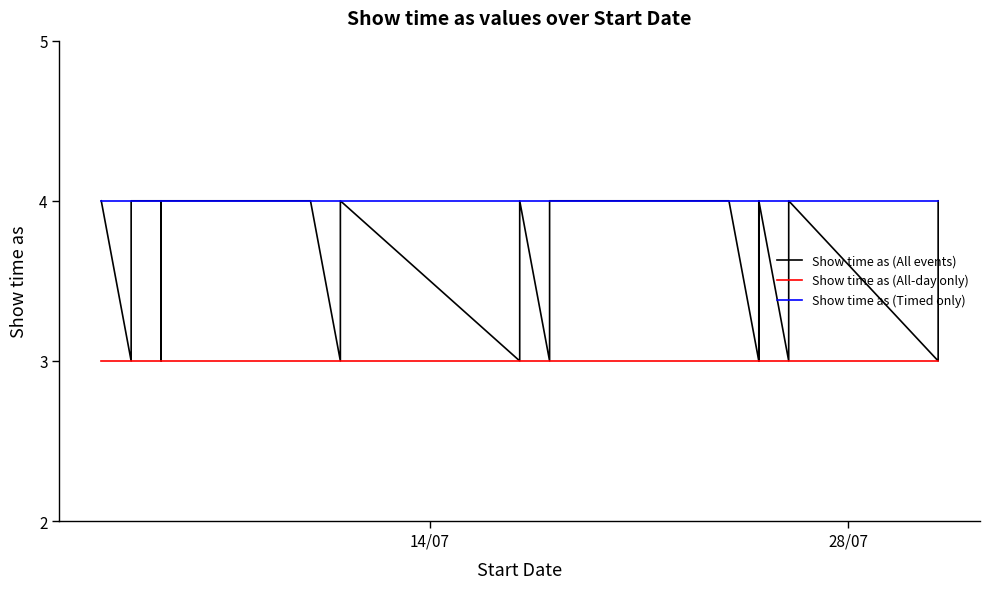

True or false: Show time as (All-day only) and Show time as (All events) intersect in this chart.

False